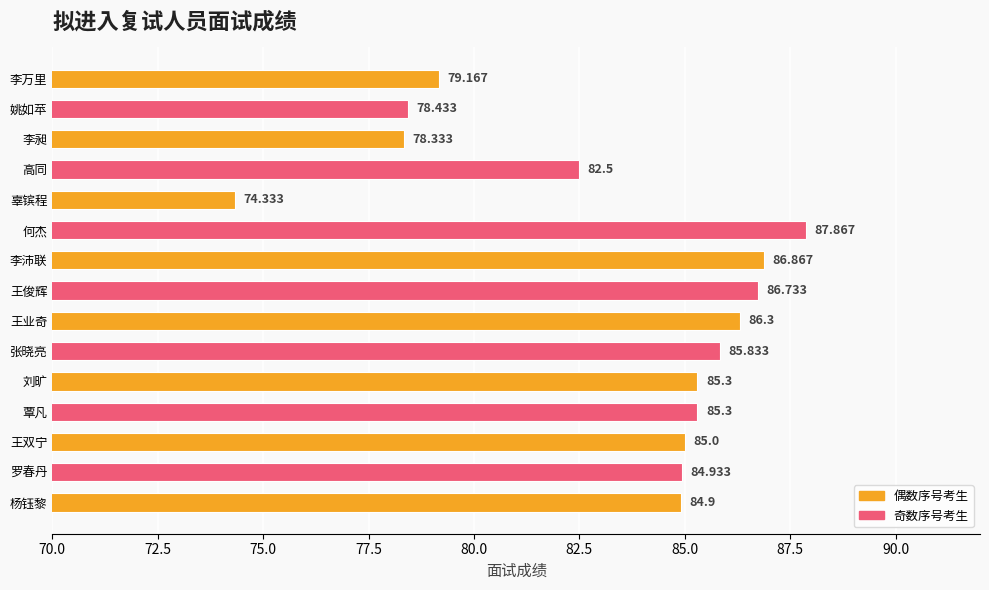

Between 何杰 and 李沛联, which is larger?

何杰